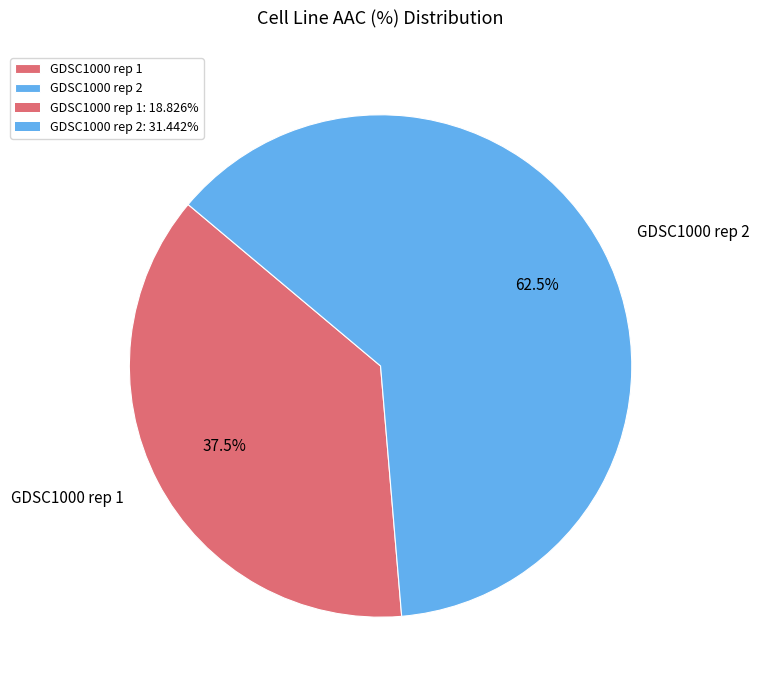

Rank the categories by value from lowest to highest.

GDSC1000 rep 1, GDSC1000 rep 2